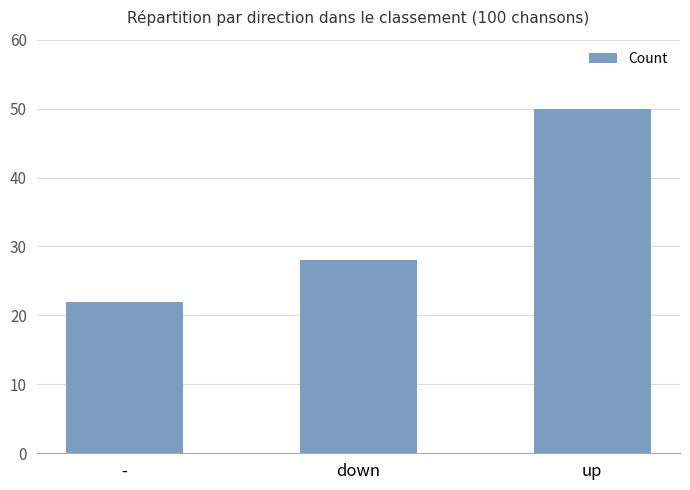

How many series are shown in this chart?

1